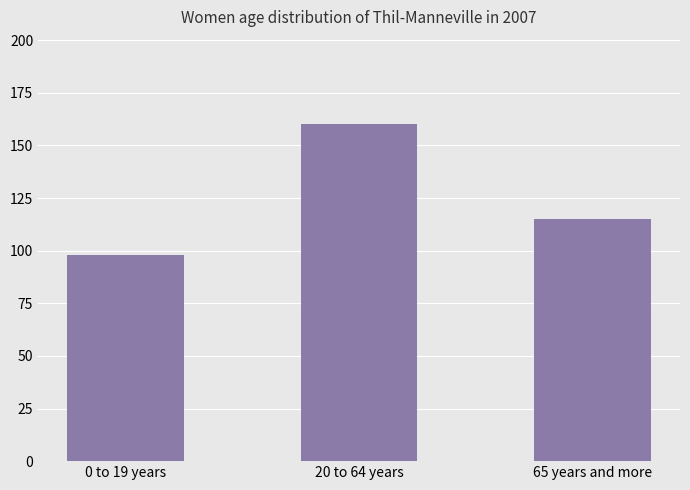

True or false: the data shows 97.1 at 20 to 64 years.

False